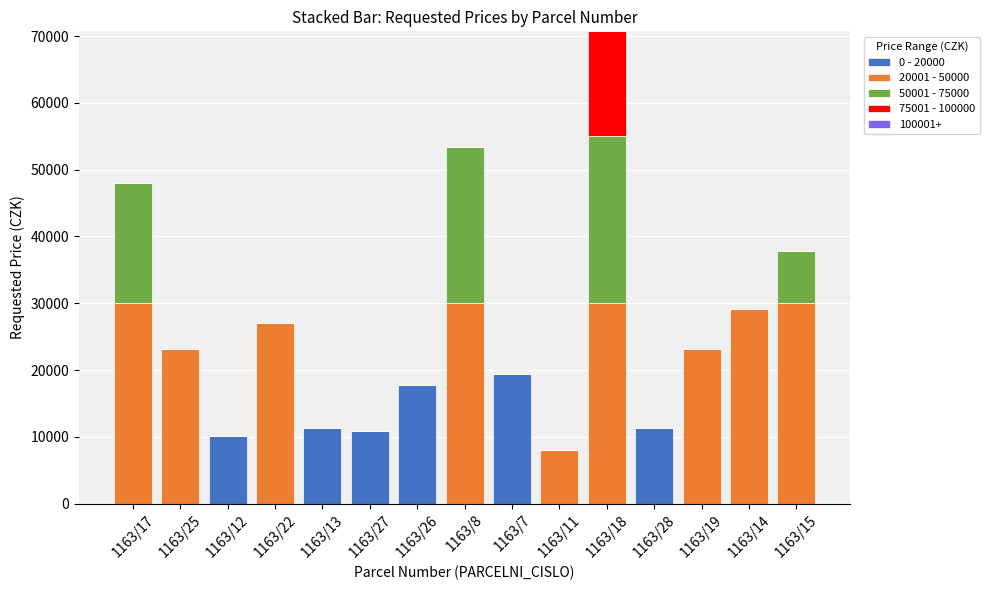

At which category is the sum across all series the highest?

1163/18